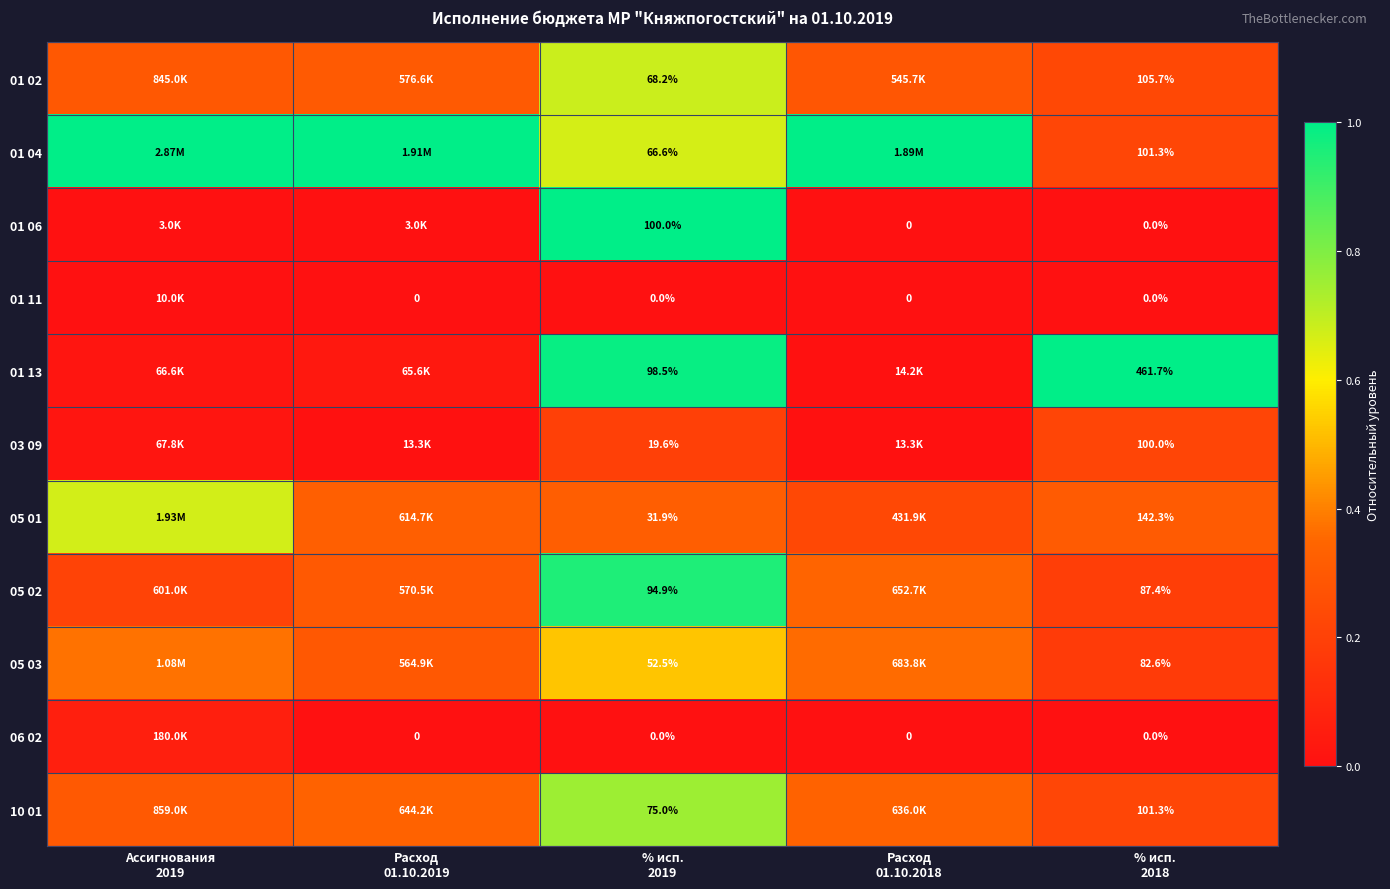

List the series in order of their peak value, lowest first.

01 11, 06 02, 03 09, 05 03, 05 01, 01 02, 10 01, 05 02, 01 04, 01 06, 01 13